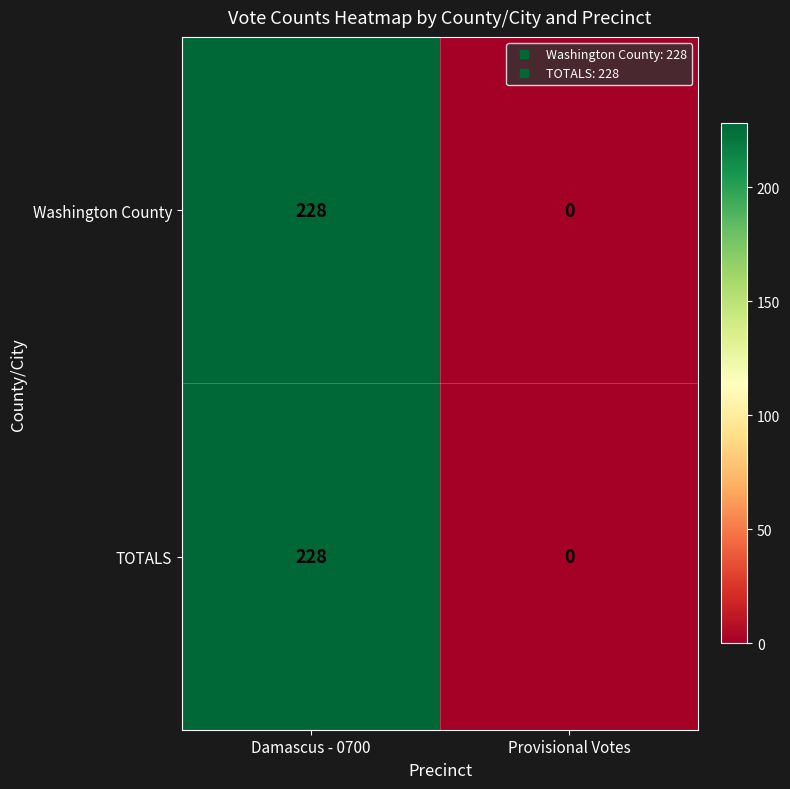

At which category is the sum across all series the highest?

Damascus - 0700